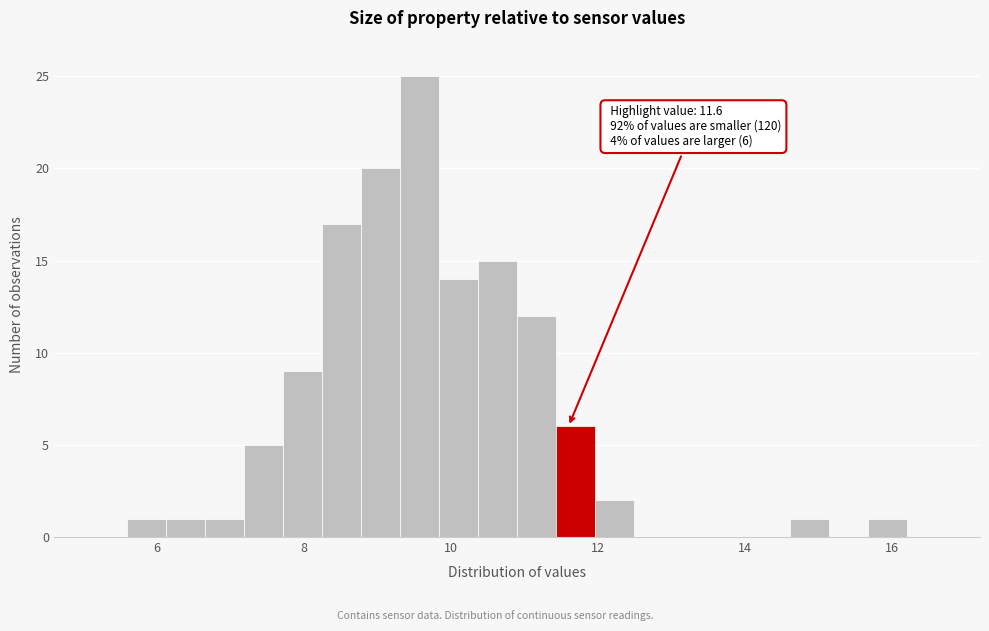

Read against the x-axis, roughly where is the centre of the tallest bar?

9.6